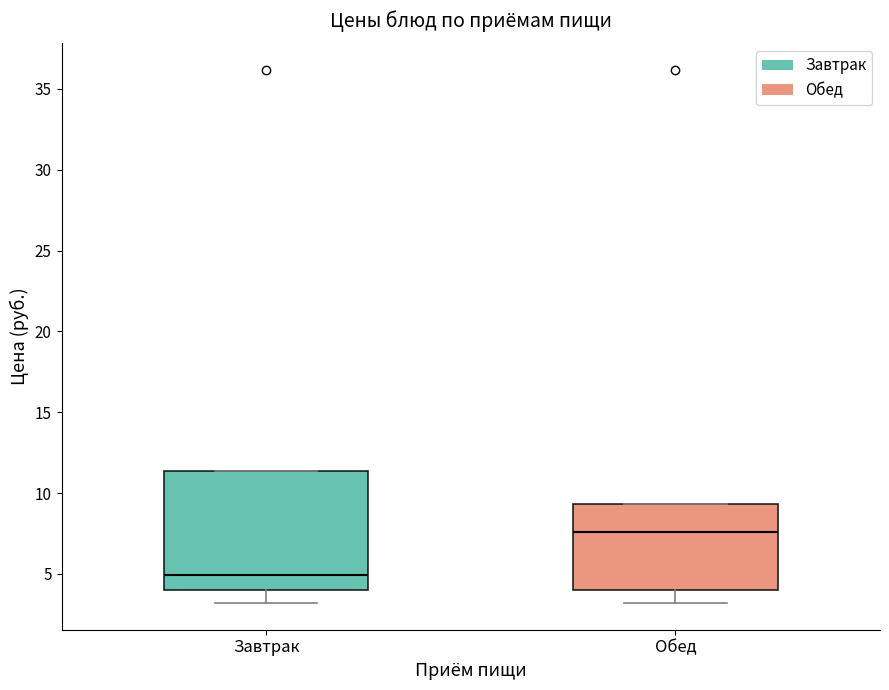

Comparing the boxes themselves (not the whiskers), which one is the tallest?

Завтрак